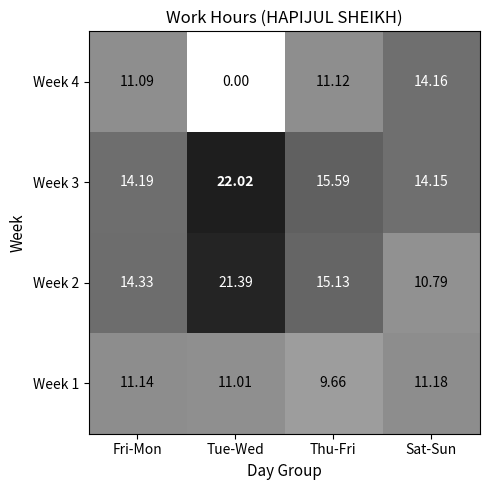

At which label does Week 1 reach its peak?

Sat-Sun